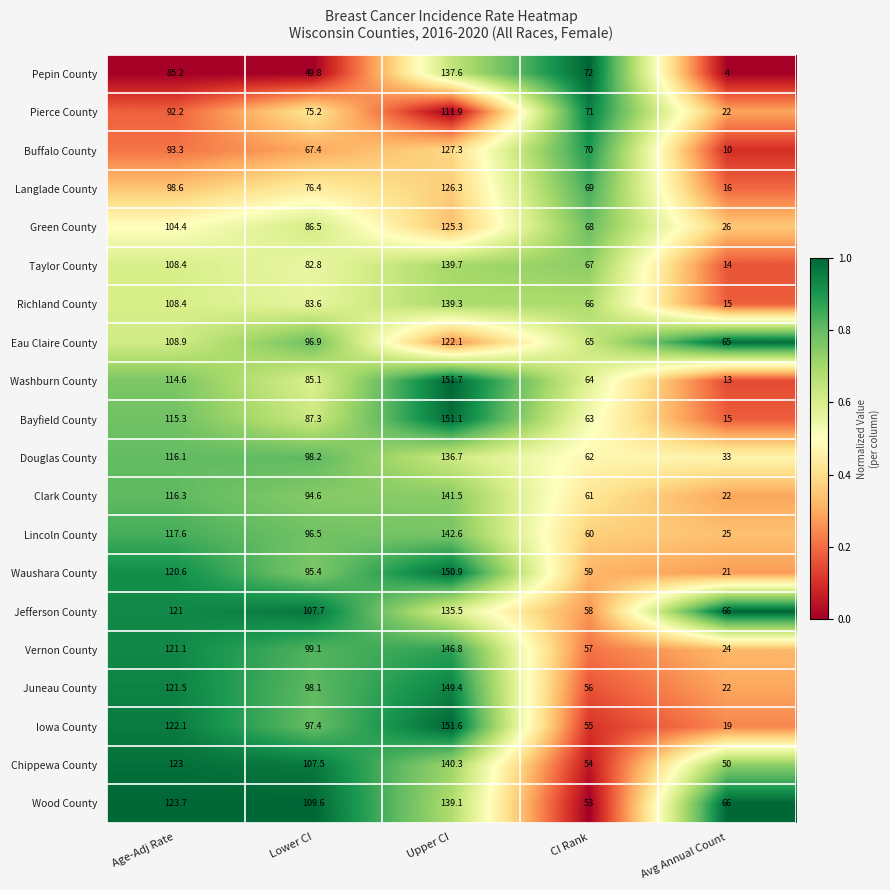

At which label does Langlade County reach its minimum?

Avg Annual Count